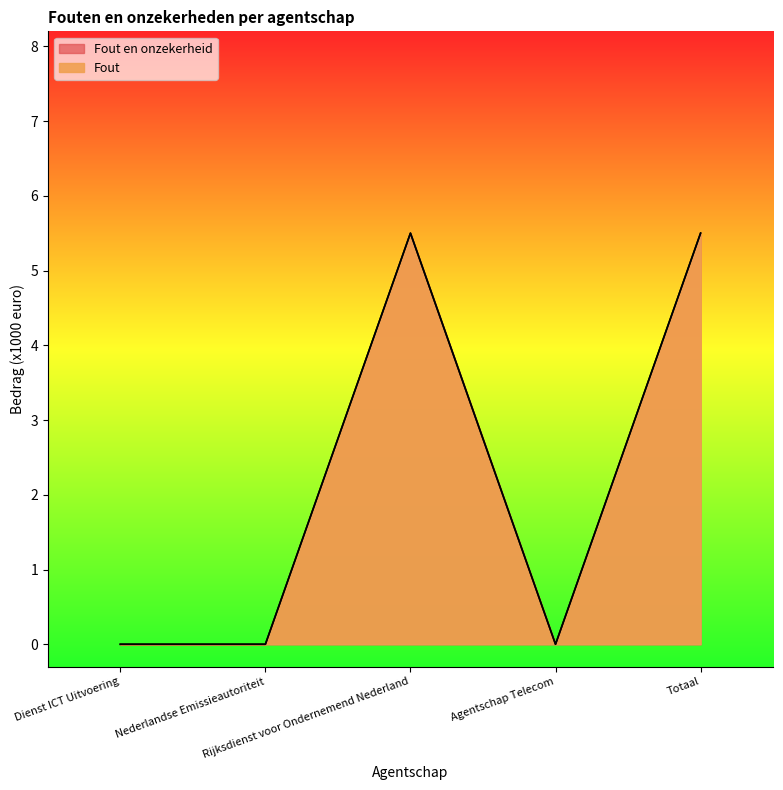

Between Rijksdienst voor Ondernemend Nederland and Dienst ICT Uitvoering, which is larger?

Rijksdienst voor Ondernemend Nederland